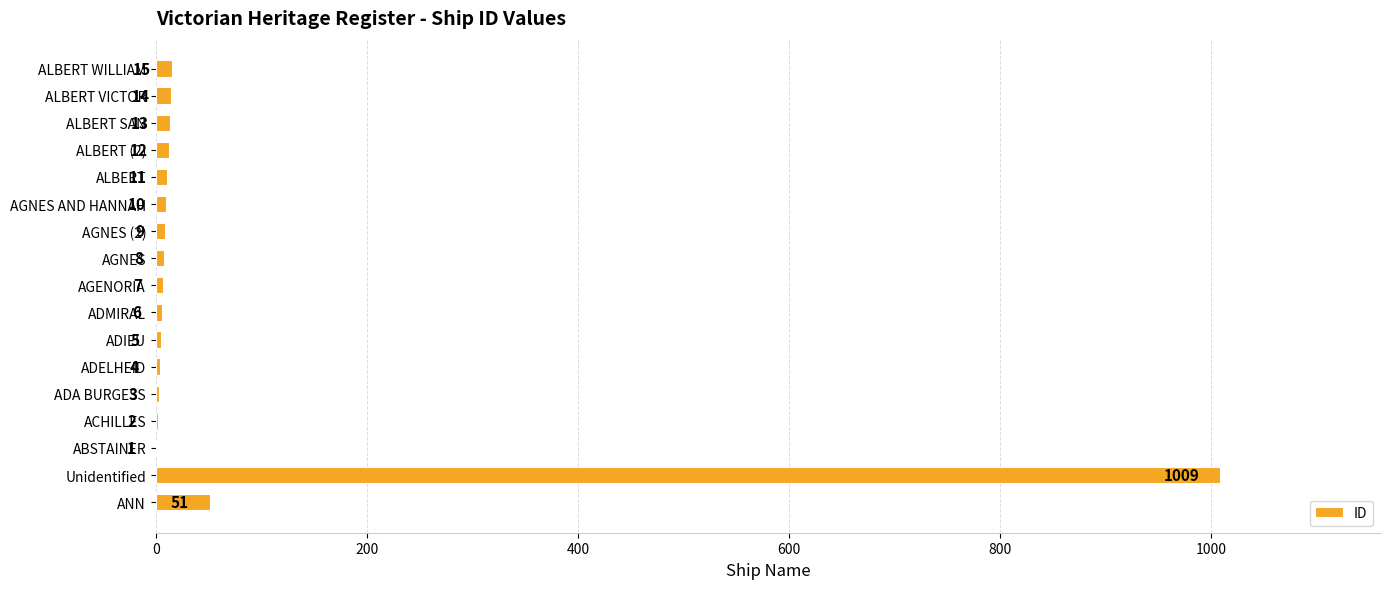

The chart shows a value of 11 at ALBERT. True or false?

True